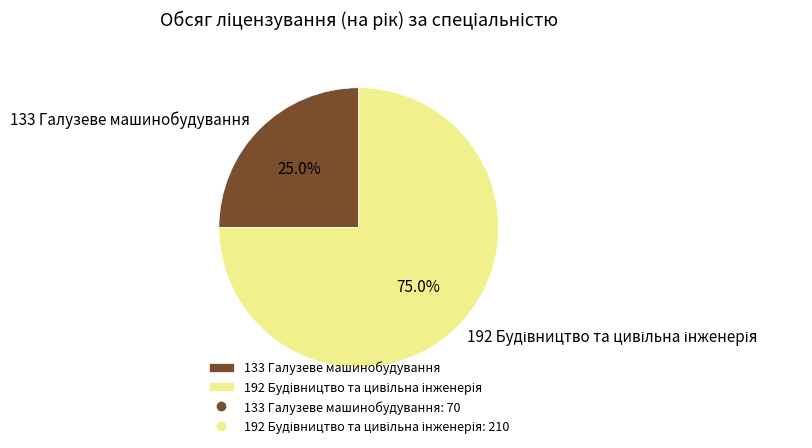

How much of the chart is everything except 133 Галузеве машинобудування?

75.0%